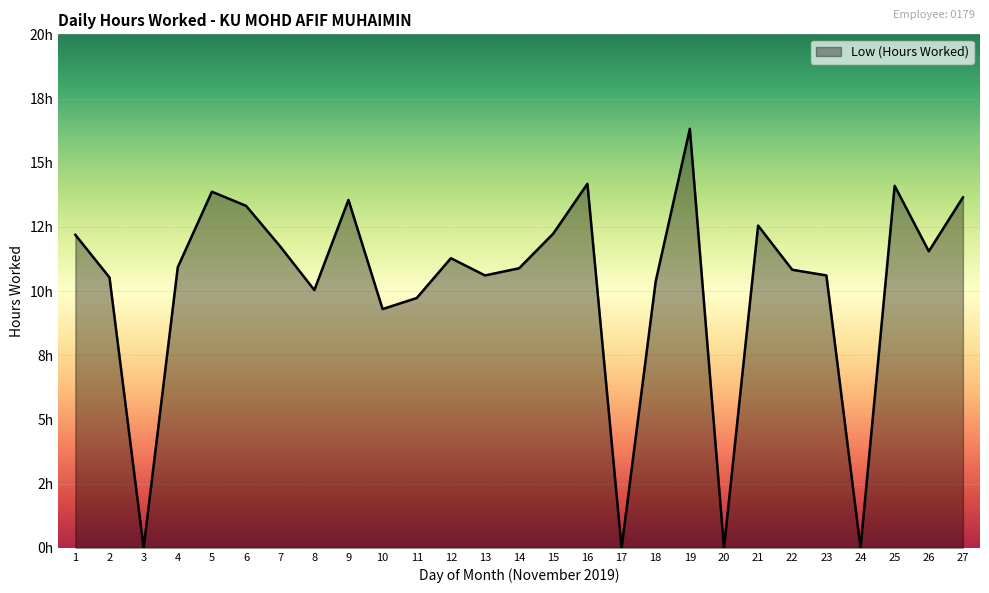

Is this an area chart (filled region under the line)?

Yes